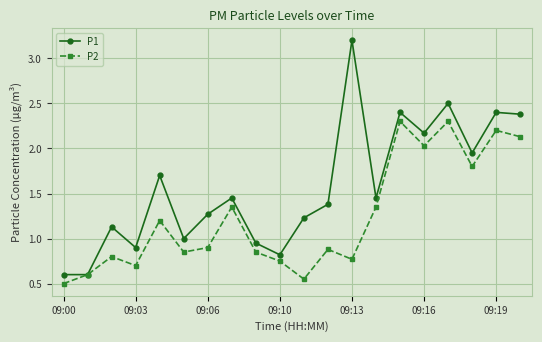

Is this an area chart (filled region under the line)?

No